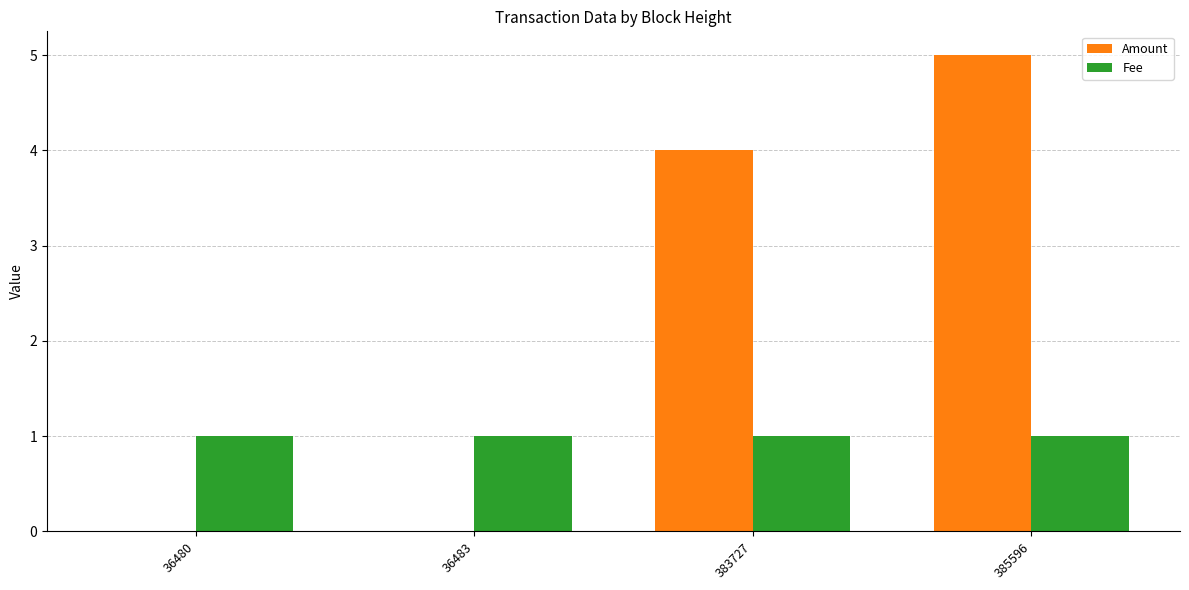

The value of Fee at 36483 is 1. True or false?

True